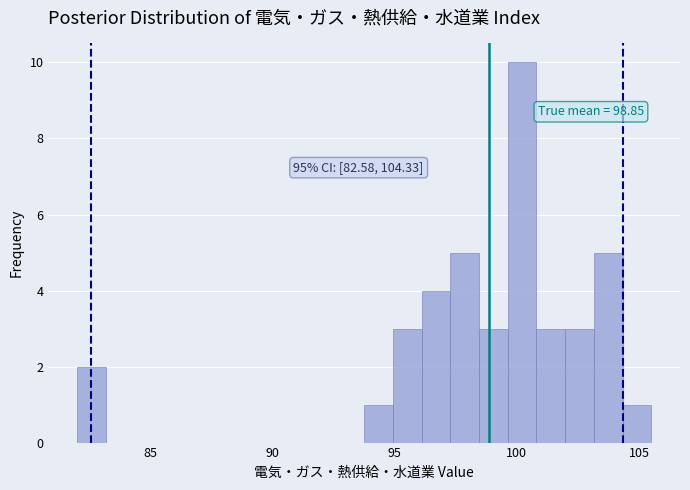

Around what value on the x-axis is the tallest bar? Give the approximate position of its centre, as read against the axis.

100.0